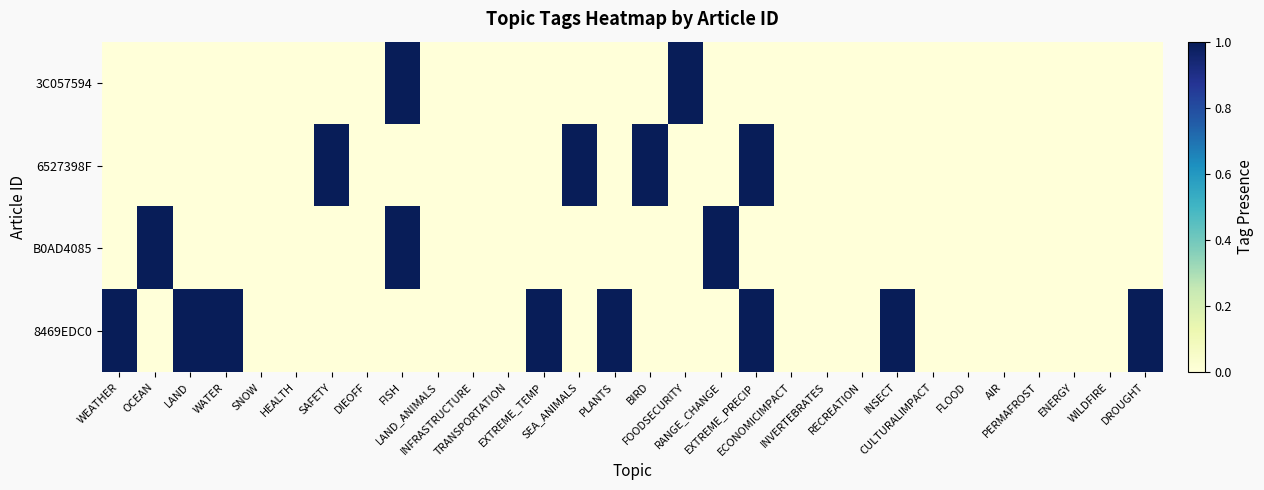

Rank the series by their average value, from lowest to highest.

3C057594, B0AD4085, 6527398F, 8469EDC0